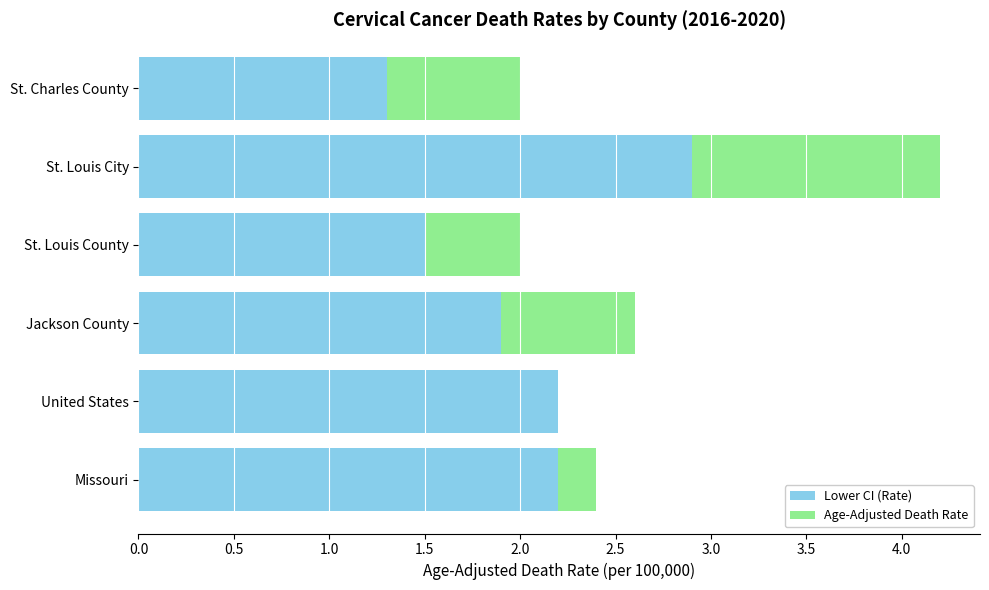

How many categories are shown in the chart?

6